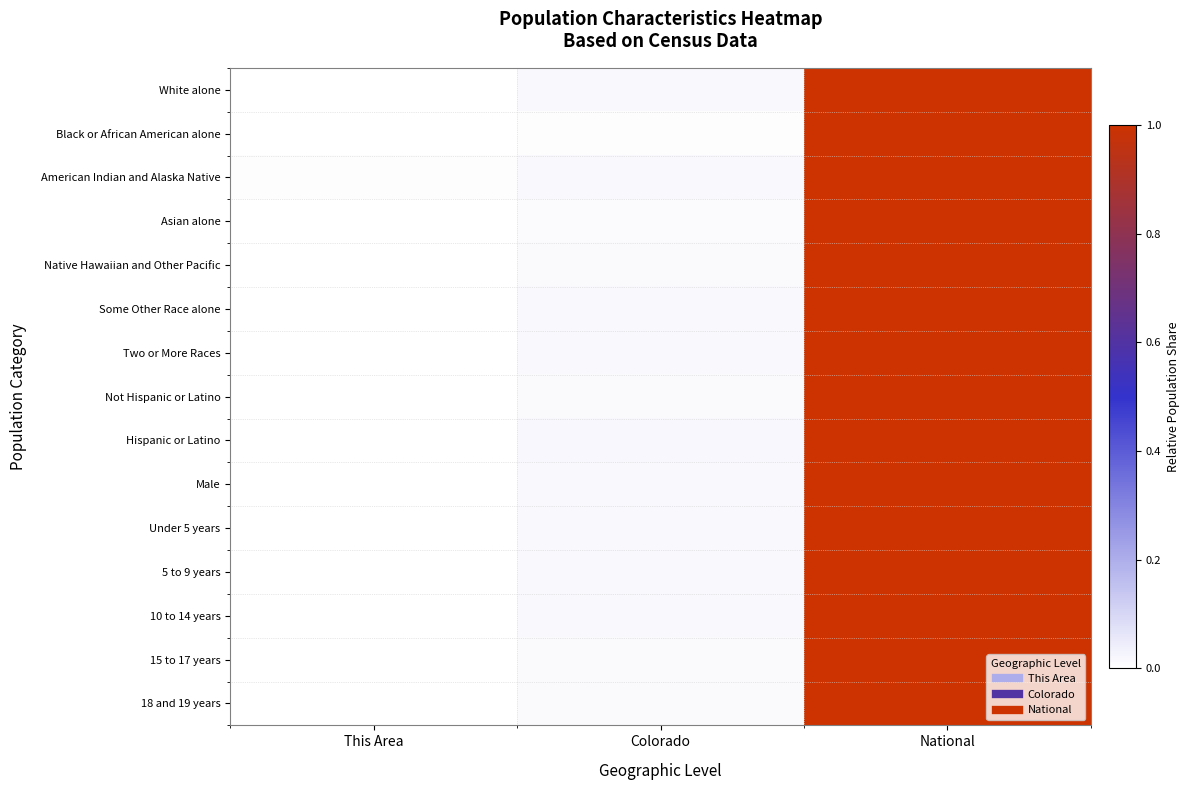

At how many categories does at least one series exceed 0?

3